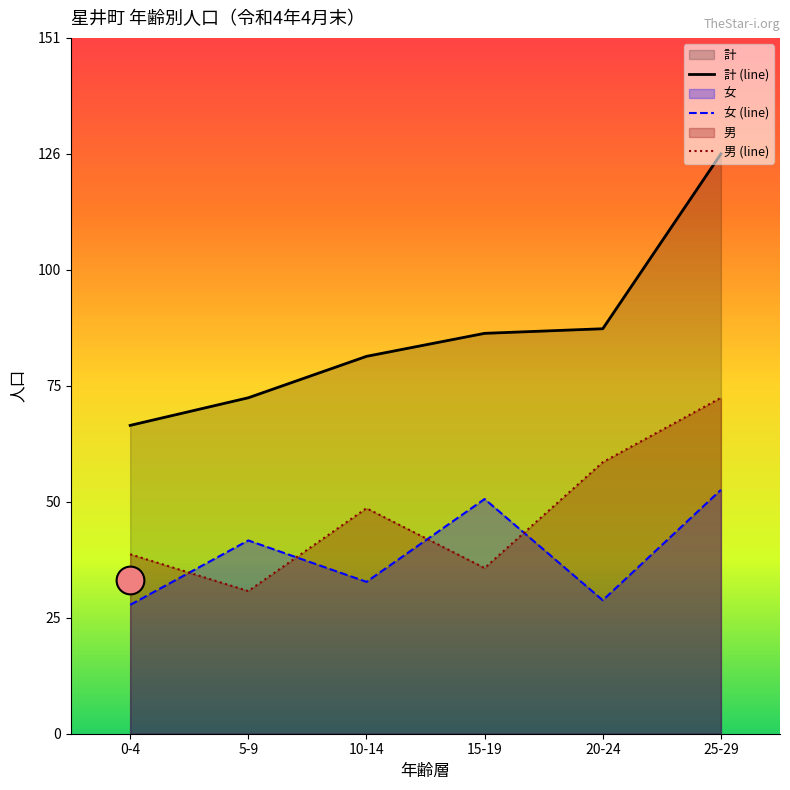

At which category is the sum across all series the highest?

25-29